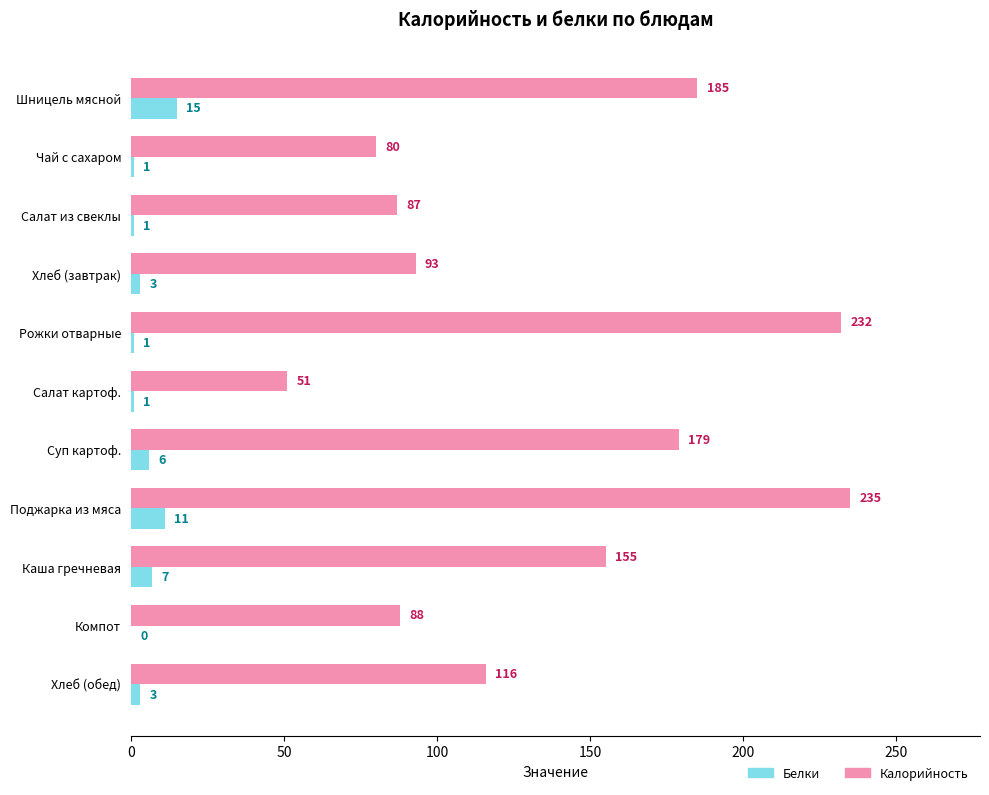

Is the value of Белки at Салат картоф. greater than the value of Калорийность at Салат картоф.?

No